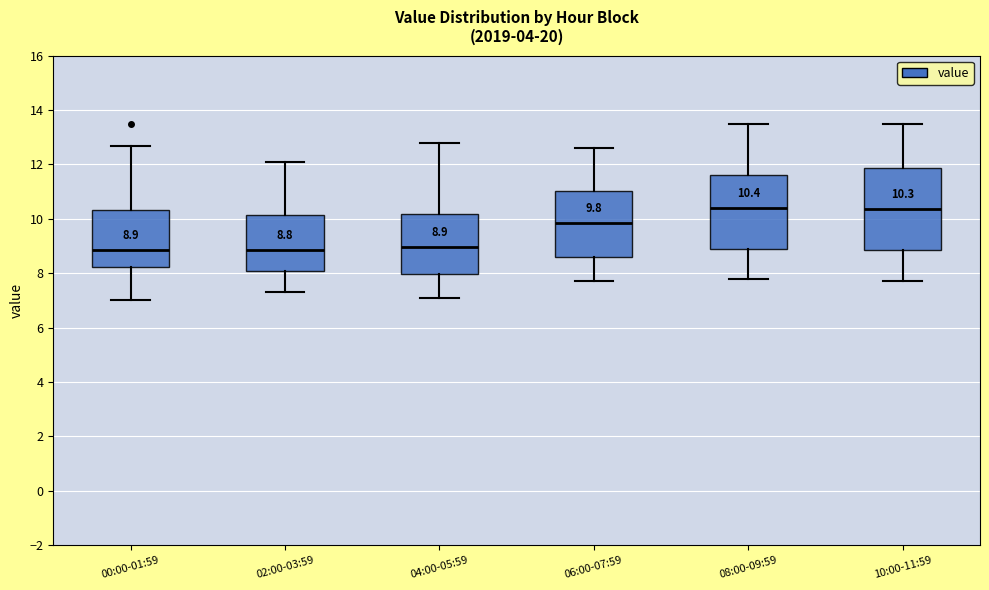

Comparing the boxes themselves (not the whiskers), which one is the tallest?

10:00-11:59